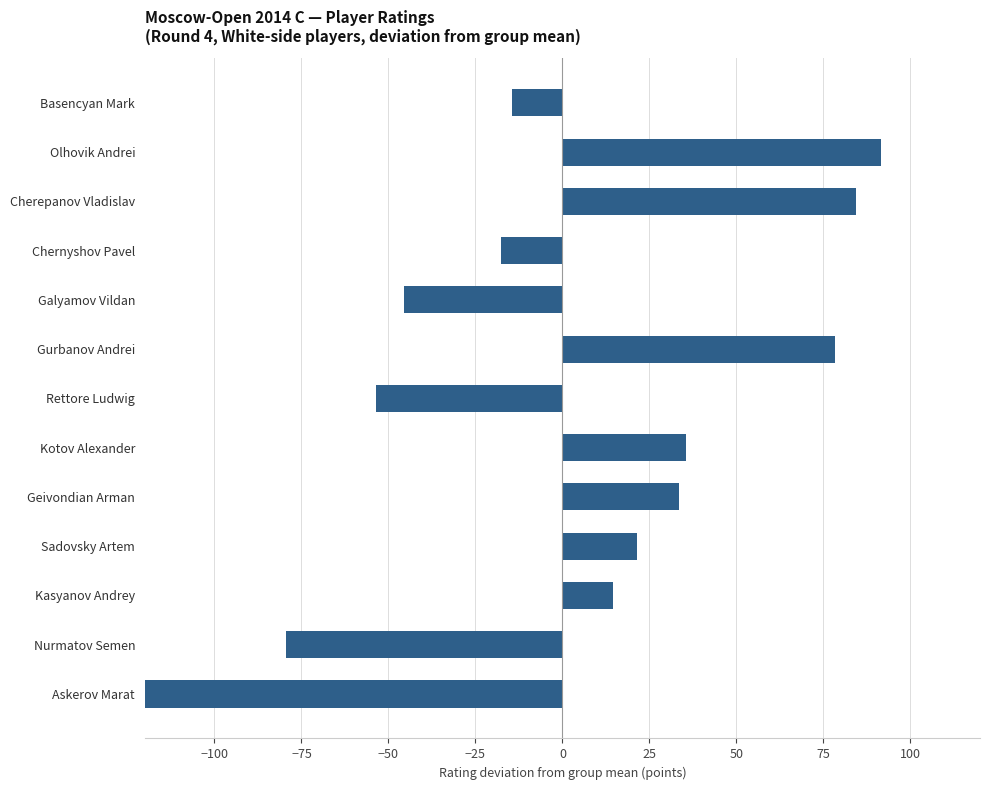

What is the difference between the values at Chernyshov Pavel and Geivondian Arman?

51.0